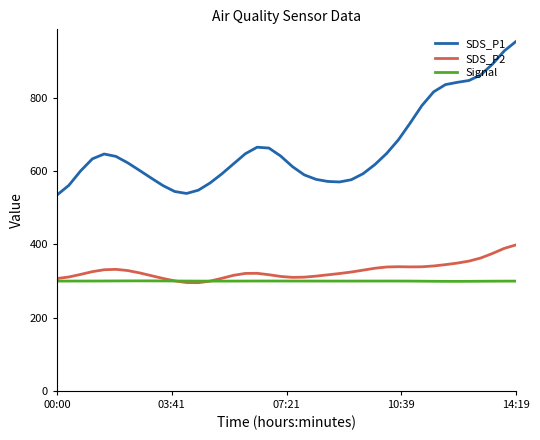

What is the minimum value shown in the chart?

295.5